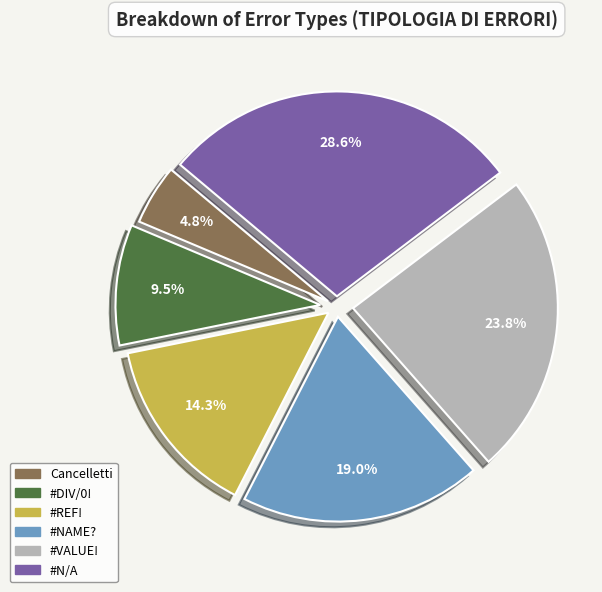

To the nearest percent, what portion does #N/A represent?

29%